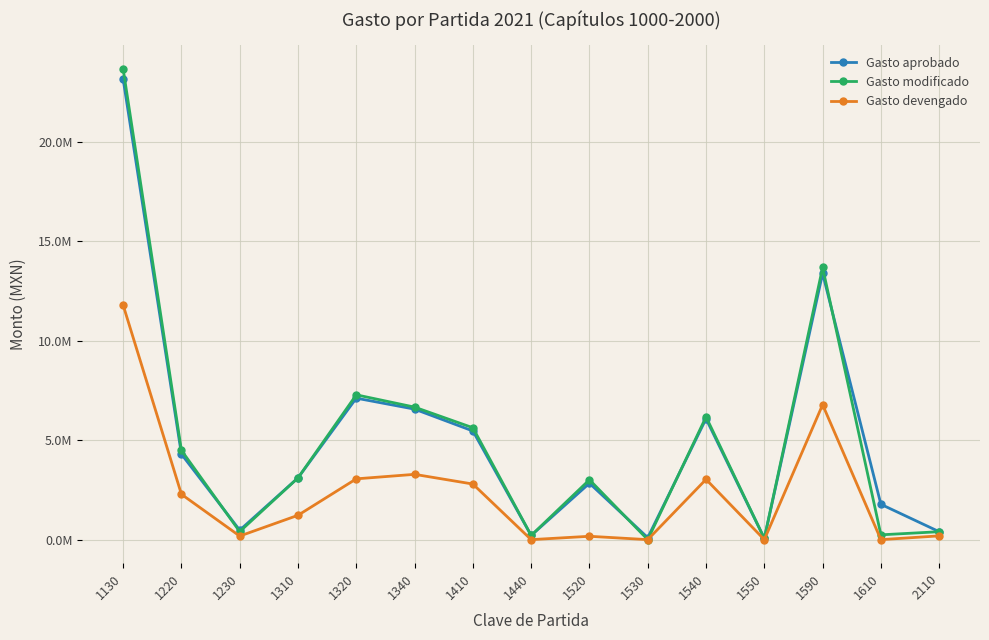

Is this an area chart (filled region under the line)?

No